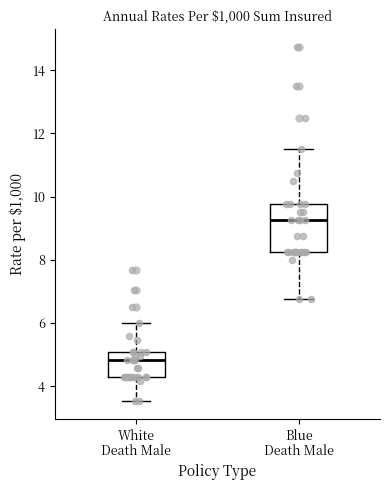

Which box is the tallest, from its lower edge to its upper edge?

Blue Death Male